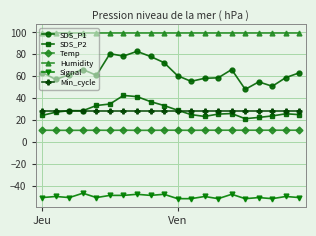

List the series in order of their peak value, lowest first.

Signal, Temp, Min_cycle, SDS_P2, SDS_P1, Humidity